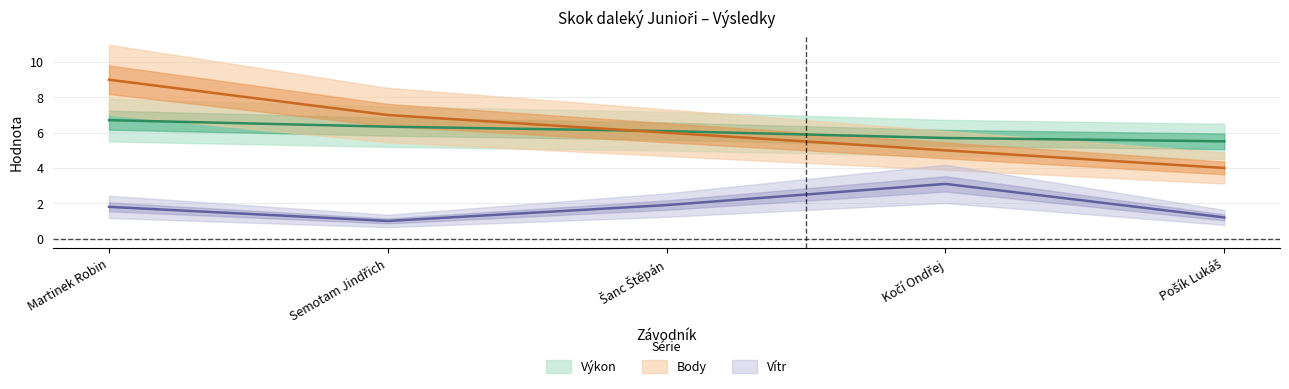

What is the difference between the Vítr values at Šanc Štěpán and Kočí Ondřej?

1.2